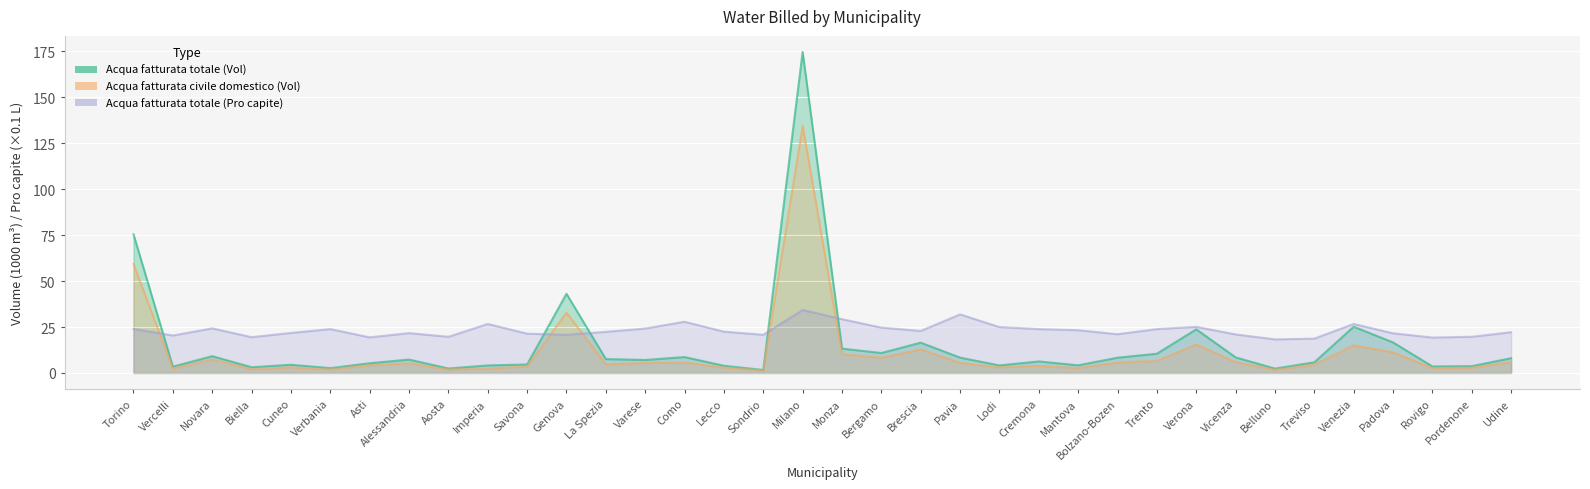

What is the label of the 3rd point from the right?

Rovigo